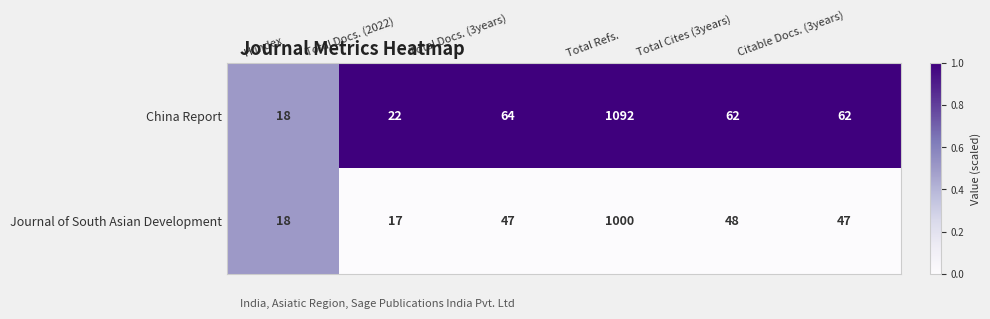

At which label is China Report closest to 555?

Total Docs. (3years)